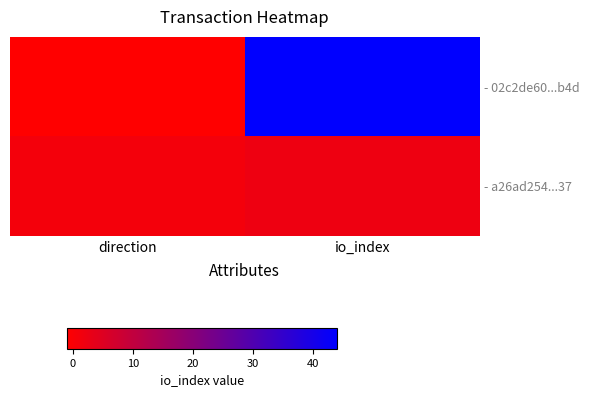

Reading left to right, what are all the values shown in this chart?

- 02c2de60...b4d: direction=-1	io_index=44
- a26ad254...37: direction=1	io_index=2